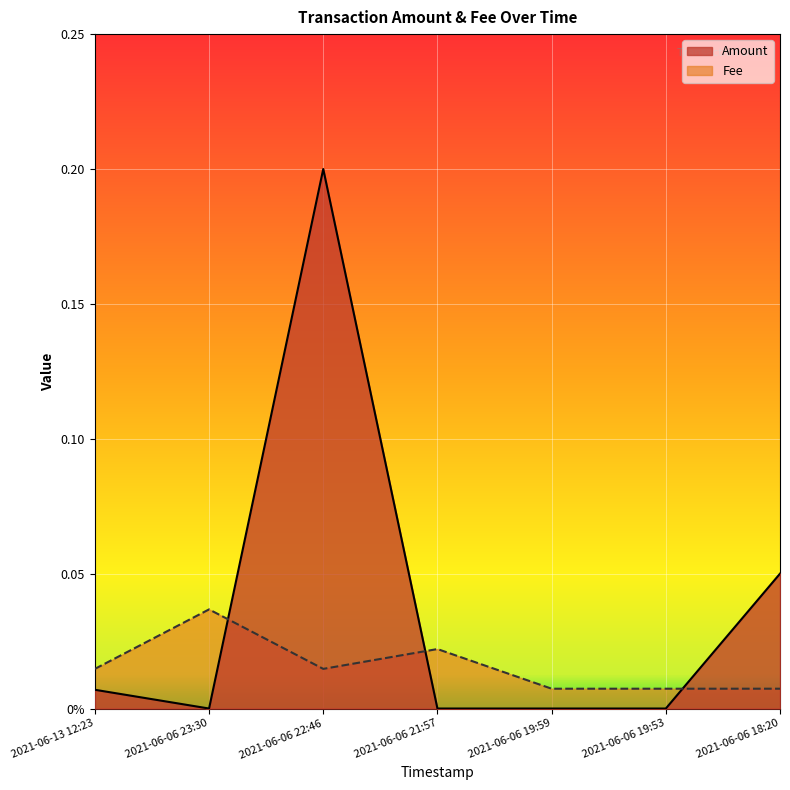

Is it true that Amount equals 0.0 at 2021-06-06 21:57?

True